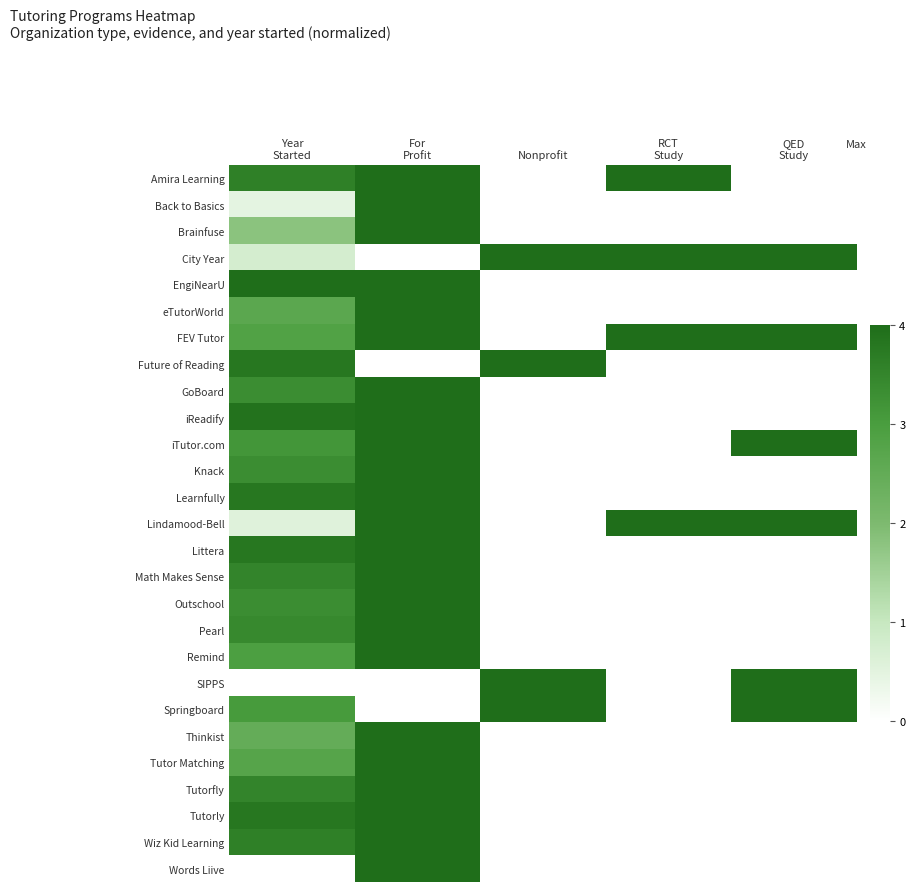

Reading left to right, transcribe all the data shown in this chart.

Amira Learning: Year
Started=3.6	For
Profit=4.0	Nonprofit=0.0	RCT
Study=4.0	QED
Study=0.0
Back to Basics: Year
Started=0.5	For
Profit=4.0	Nonprofit=0.0	RCT
Study=0.0	QED
Study=0.0
Brainfuse: Year
Started=1.8	For
Profit=4.0	Nonprofit=0.0	RCT
Study=0.0	QED
Study=0.0
City Year: Year
Started=0.8	For
Profit=0.0	Nonprofit=4.0	RCT
Study=4.0	QED
Study=4.0
EngiNearU: Year
Started=4.0	For
Profit=4.0	Nonprofit=0.0	RCT
Study=0.0	QED
Study=0.0
eTutorWorld: Year
Started=2.7	For
Profit=4.0	Nonprofit=0.0	RCT
Study=0.0	QED
Study=0.0
FEV Tutor: Year
Started=2.9	For
Profit=4.0	Nonprofit=0.0	RCT
Study=4.0	QED
Study=4.0
Future of Reading: Year
Started=3.8	For
Profit=0.0	Nonprofit=4.0	RCT
Study=0.0	QED
Study=0.0
GoBoard: Year
Started=3.3	For
Profit=4.0	Nonprofit=0.0	RCT
Study=0.0	QED
Study=0.0
iReadify: Year
Started=3.9	For
Profit=4.0	Nonprofit=0.0	RCT
Study=0.0	QED
Study=0.0
iTutor.com: Year
Started=3.1	For
Profit=4.0	Nonprofit=0.0	RCT
Study=0.0	QED
Study=4.0
Knack: Year
Started=3.3	For
Profit=4.0	Nonprofit=0.0	RCT
Study=0.0	QED
Study=0.0
Learnfully: Year
Started=3.8	For
Profit=4.0	Nonprofit=0.0	RCT
Study=0.0	QED
Study=0.0
Lindamood-Bell: Year
Started=0.6	For
Profit=4.0	Nonprofit=0.0	RCT
Study=4.0	QED
Study=4.0
Littera: Year
Started=3.8	For
Profit=4.0	Nonprofit=0.0	RCT
Study=0.0	QED
Study=0.0
Math Makes Sense: Year
Started=3.5	For
Profit=4.0	Nonprofit=0.0	RCT
Study=0.0	QED
Study=0.0
Outschool: Year
Started=3.3	For
Profit=4.0	Nonprofit=0.0	RCT
Study=0.0	QED
Study=0.0
Pearl: Year
Started=3.4	For
Profit=4.0	Nonprofit=0.0	RCT
Study=0.0	QED
Study=0.0
Remind: Year
Started=3.0	For
Profit=4.0	Nonprofit=0.0	RCT
Study=0.0	QED
Study=0.0
SIPPS: Year
Started=0.0	For
Profit=0.0	Nonprofit=4.0	RCT
Study=0.0	QED
Study=4.0
Springboard: Year
Started=3.0	For
Profit=0.0	Nonprofit=4.0	RCT
Study=0.0	QED
Study=4.0
Thinkist: Year
Started=2.5	For
Profit=4.0	Nonprofit=0.0	RCT
Study=0.0	QED
Study=0.0
Tutor Matching: Year
Started=2.8	For
Profit=4.0	Nonprofit=0.0	RCT
Study=0.0	QED
Study=0.0
Tutorfly: Year
Started=3.5	For
Profit=4.0	Nonprofit=0.0	RCT
Study=0.0	QED
Study=0.0
Tutorly: Year
Started=3.8	For
Profit=4.0	Nonprofit=0.0	RCT
Study=0.0	QED
Study=0.0
Wiz Kid Learning: Year
Started=3.6	For
Profit=4.0	Nonprofit=0.0	RCT
Study=0.0	QED
Study=0.0
Words Liive: Year
Started=0.0	For
Profit=4.0	Nonprofit=0.0	RCT
Study=0.0	QED
Study=0.0